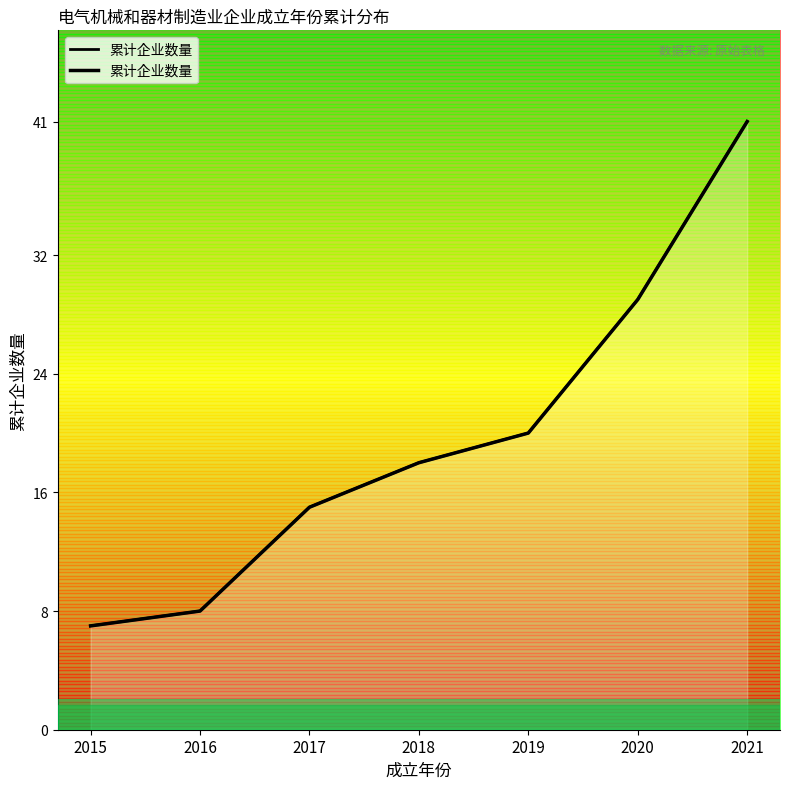

List the labels in order of value, largest first.

2021, 2020, 2019, 2018, 2017, 2016, 2015